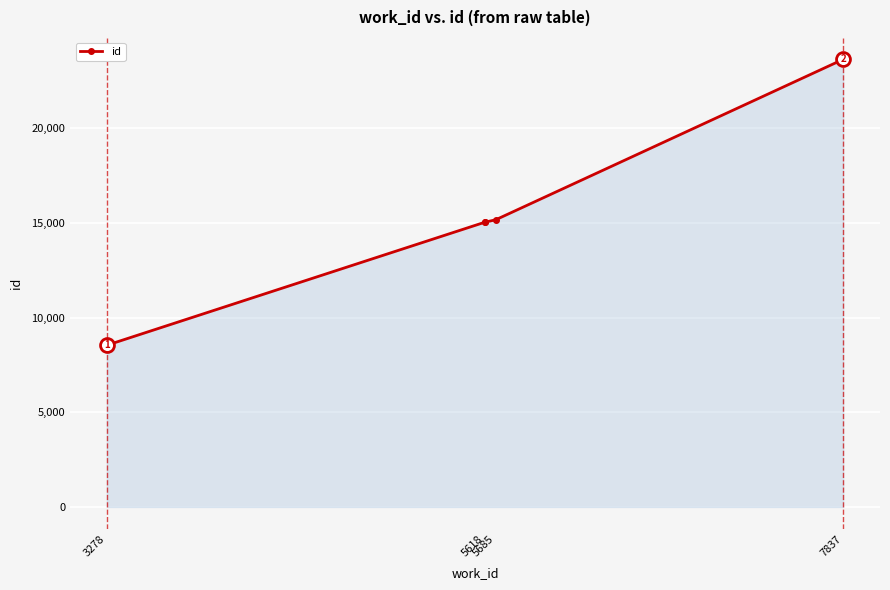

Reading left to right, list all the values displayed in this chart.

8539	15032	15034	15160	23632	23633